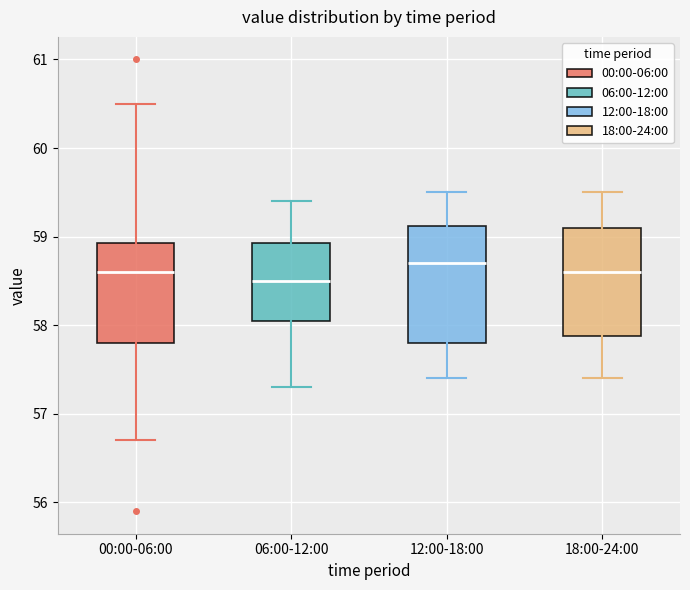

Reading left to right, transcribe this box plot: for each box, give where its median line is, the range the box spans, and where its two whiskers end, as read against the y-axis. The values are not printed on the chart, so give them approximately, as read against the axis.

00:00-06:00: median 58.6, box 57.8 to 58.9, whiskers 56.7 to 60.5
06:00-12:00: median 58.5, box 58.1 to 58.9, whiskers 57.3 to 59.4
12:00-18:00: median 58.7, box 57.8 to 59.1, whiskers 57.4 to 59.5
18:00-24:00: median 58.6, box 57.9 to 59.1, whiskers 57.4 to 59.5